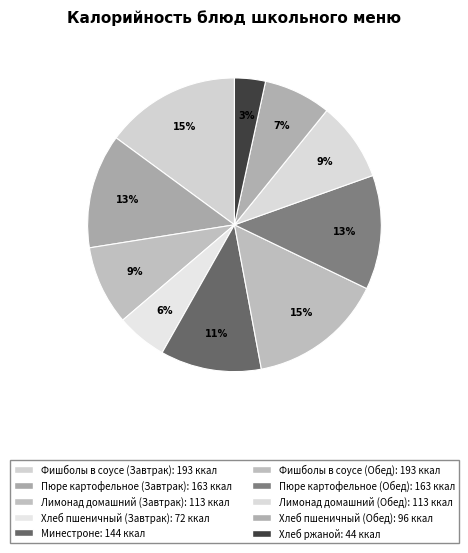

What is the largest slice in the pie chart?

Фишболы в соусе (Завтрак)